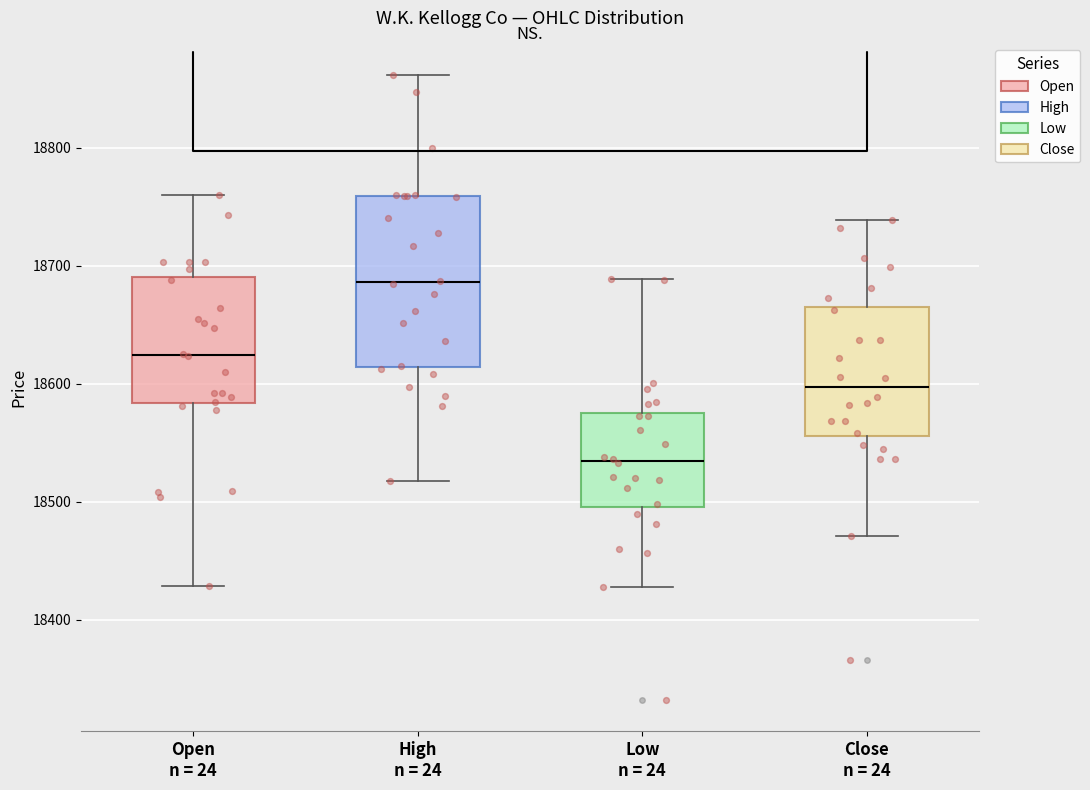

Which box's median line is the lowest?

Low n = 24